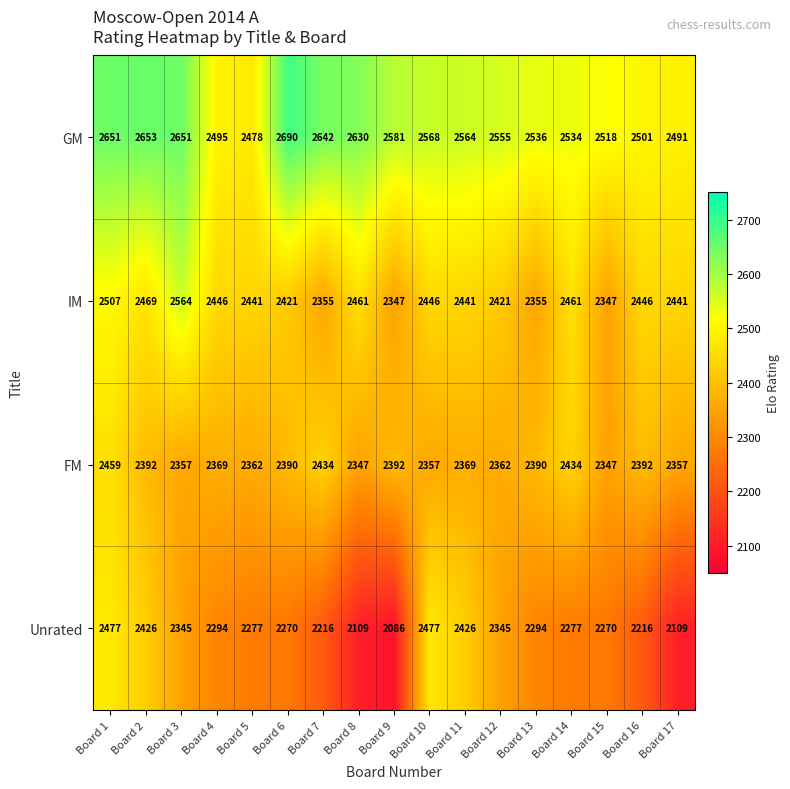

What is the difference between the second highest and second lowest values in the FM series?

87